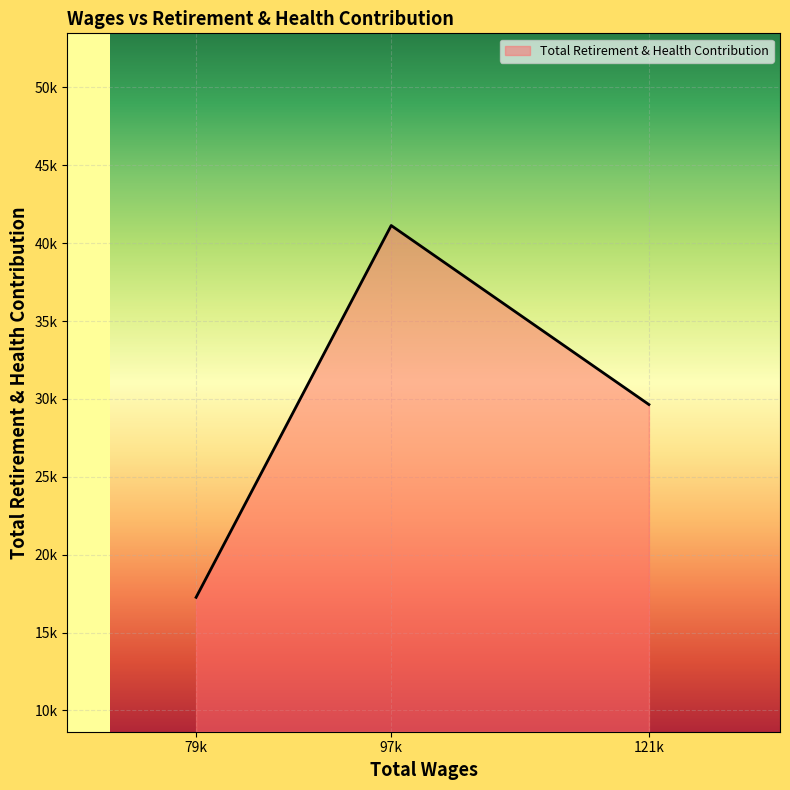

What is the sum of all values?

88030